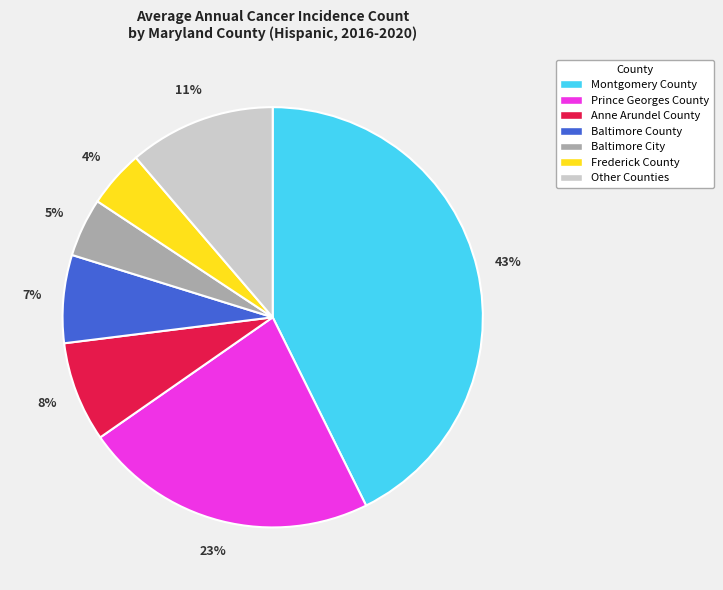

How many slices are in this pie chart?

7